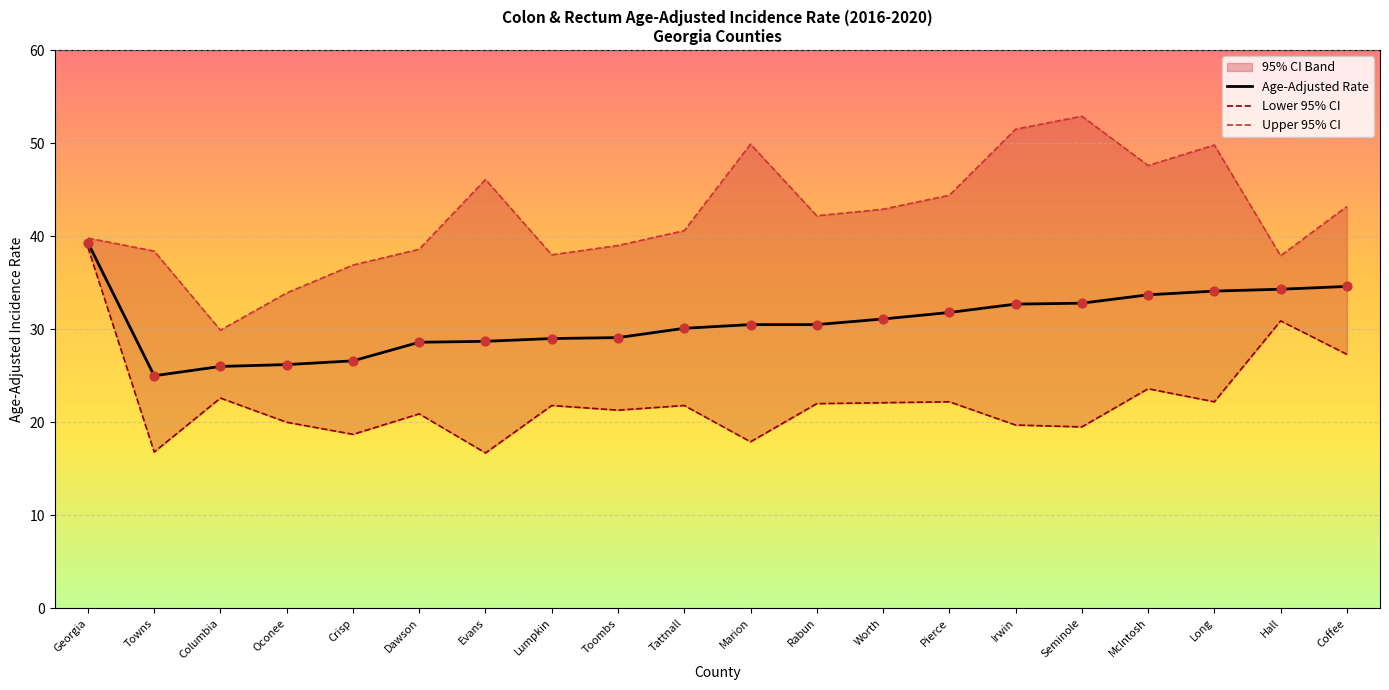

The Age-Adjusted Rate series shows 25.0 at Towns. True or false?

True